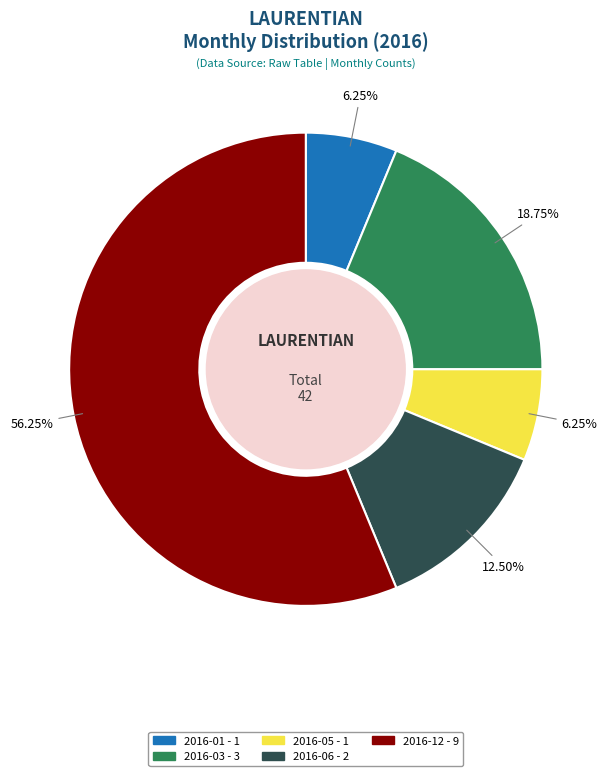

Does any single category account for the majority?

Yes